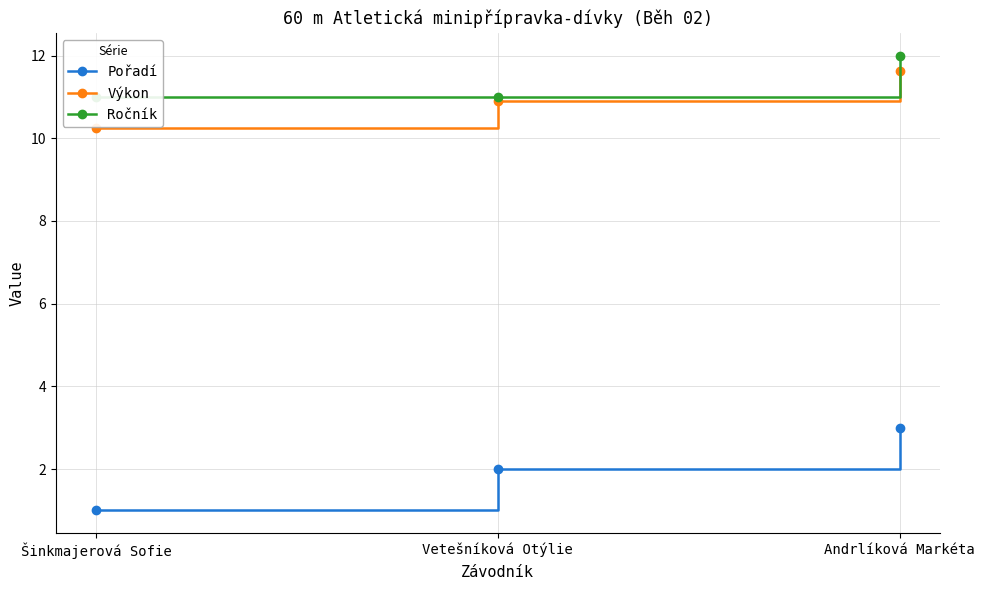

What is the sum of all Výkon values?

32.8